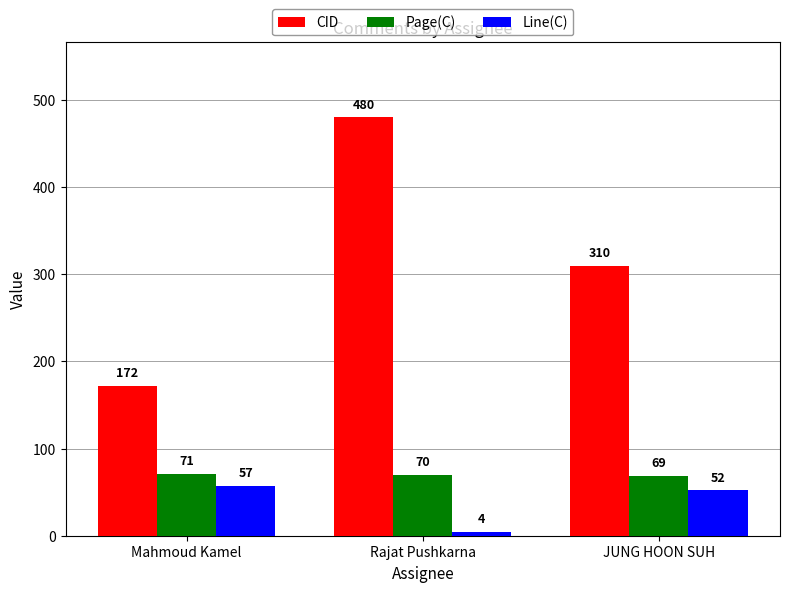

What position from the left is Rajat Pushkarna?

2